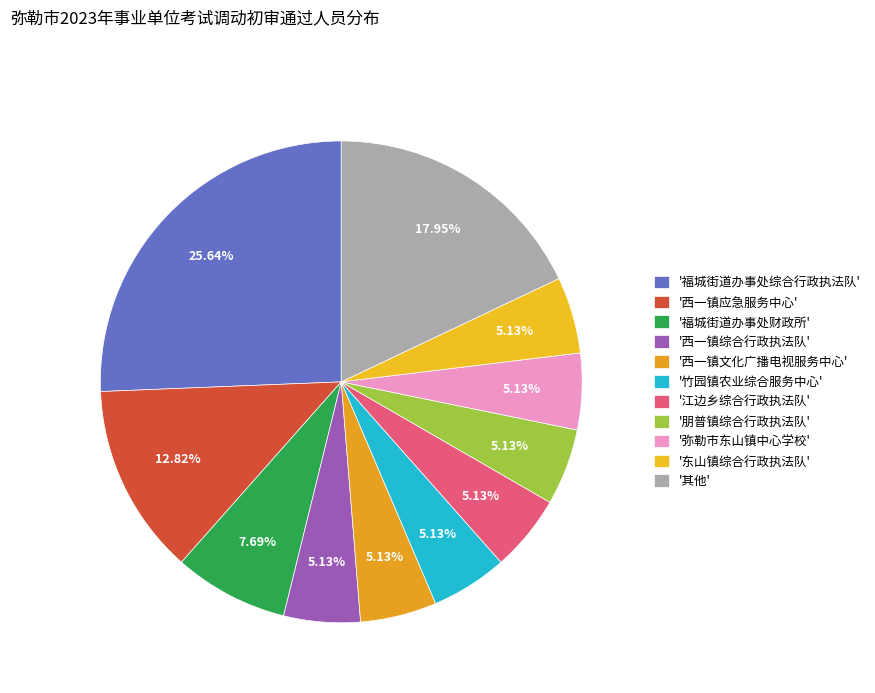

Which slice is the largest?

福城街道办事处综合行政执法队